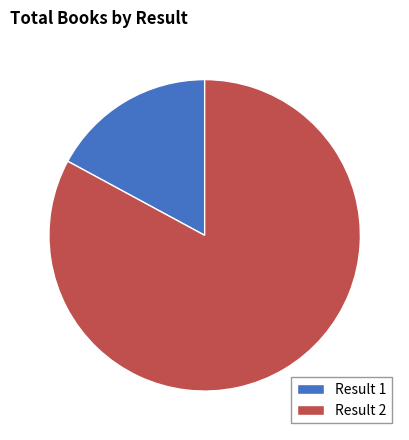

Is Result 1 the majority of the pie?

No